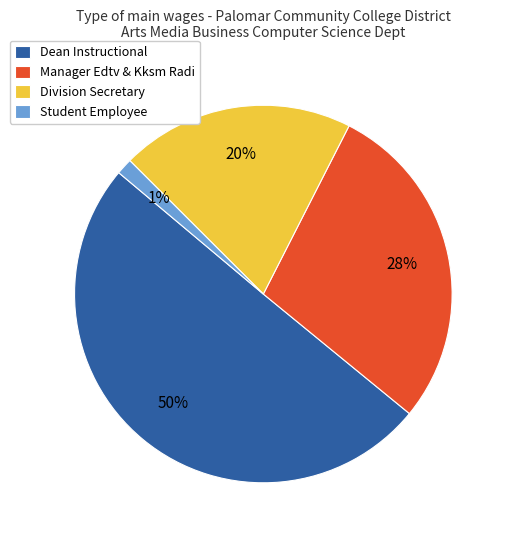

Between Division Secretary and Dean Instructional, which is larger?

Dean Instructional